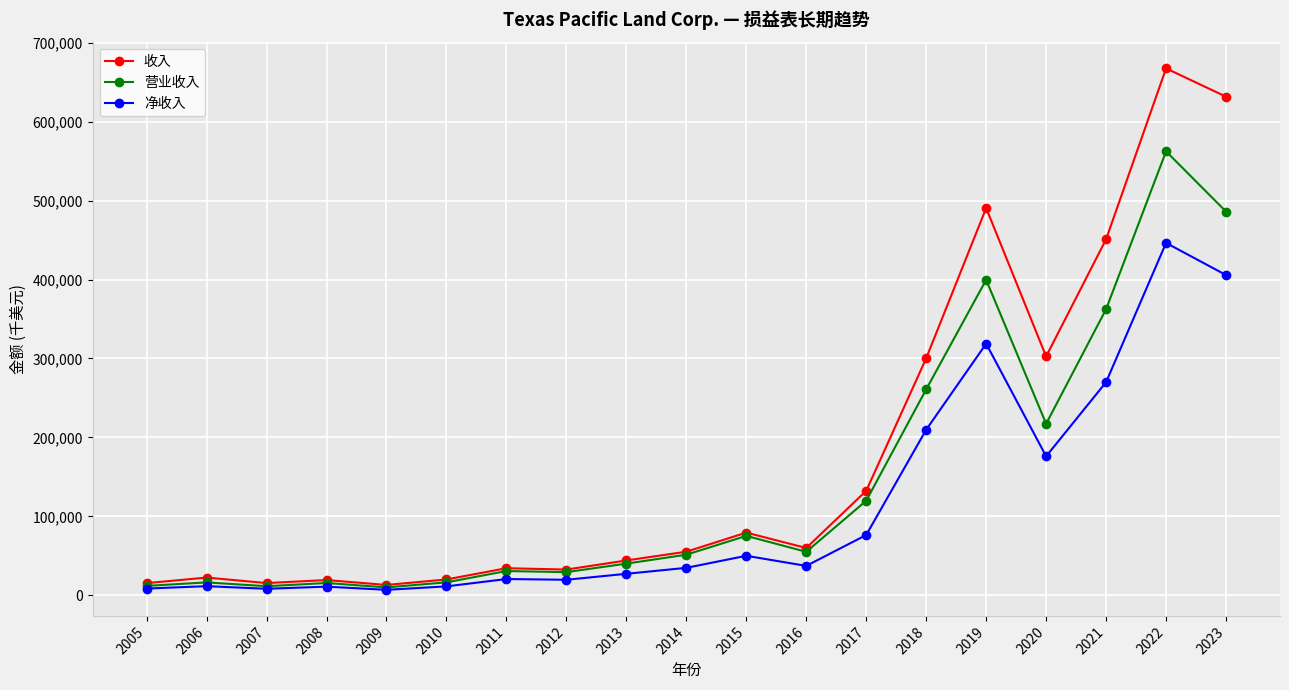

Which series has the widest spread of values?

收入